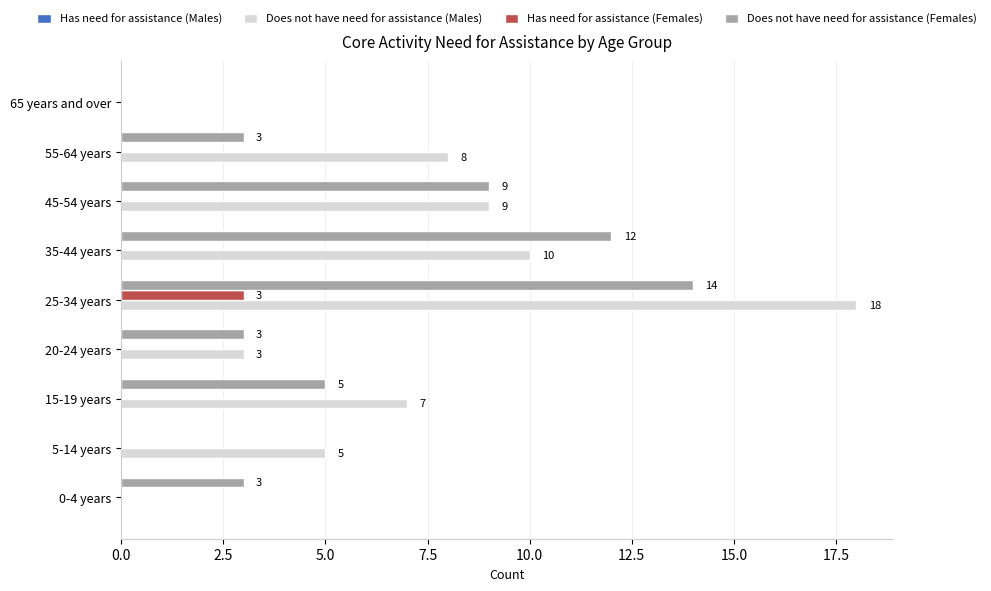

How many Does not have need for assistance (Females) values are between 3 and 9?

5